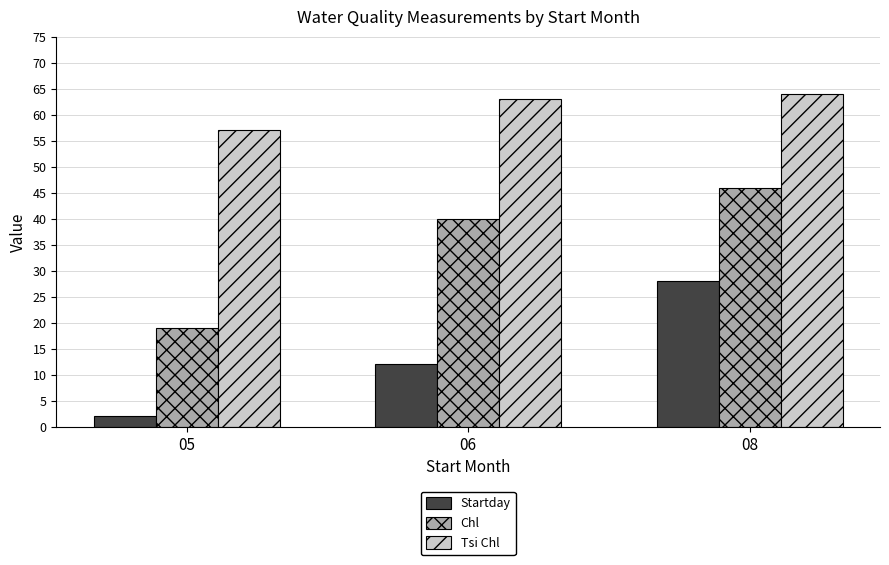

What is the difference between the highest and lowest values at 05?

55